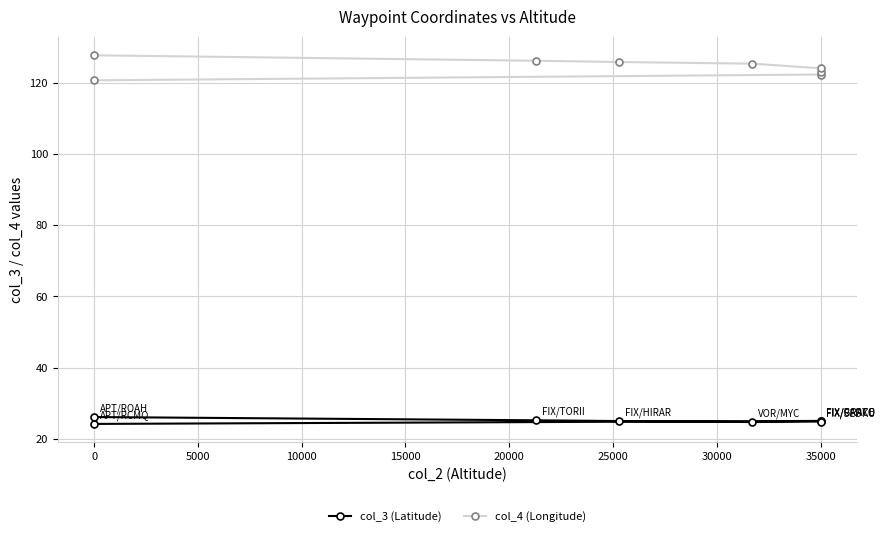

What are all the series names shown in the legend?

col_3 (Latitude), col_4 (Longitude)